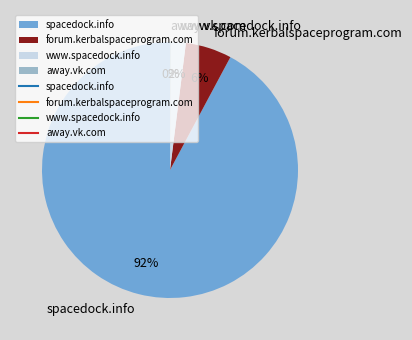

Is there a majority slice in this chart?

Yes